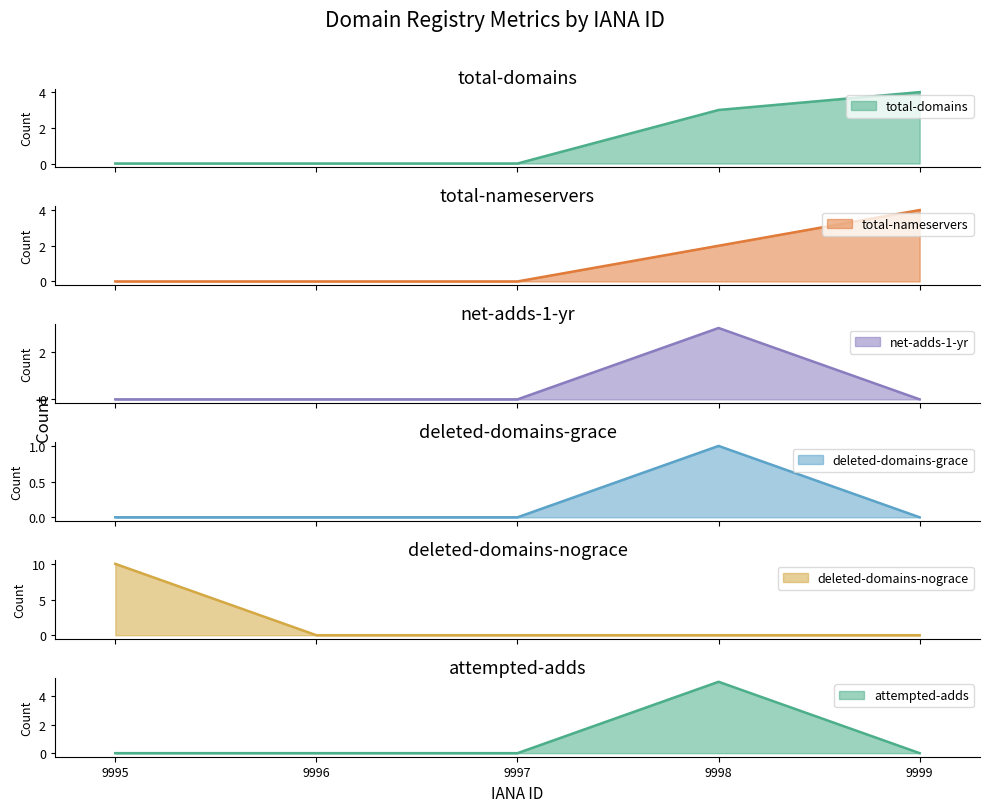

How many positive values does the total-domains series have?

2